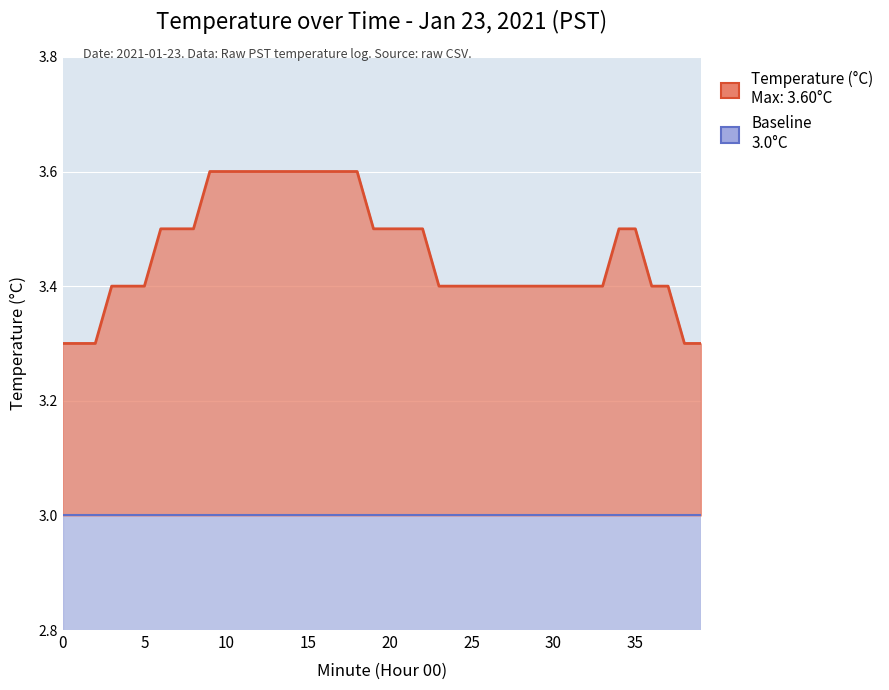

How many values are between 3 and 4?

40